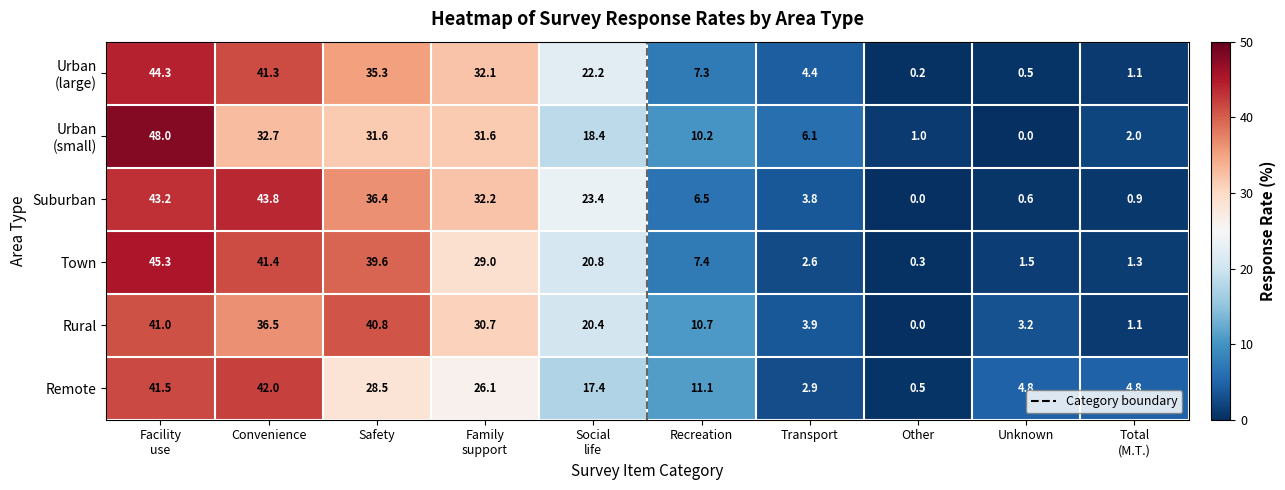

Which label corresponds to the largest value in the chart?

Facility
use